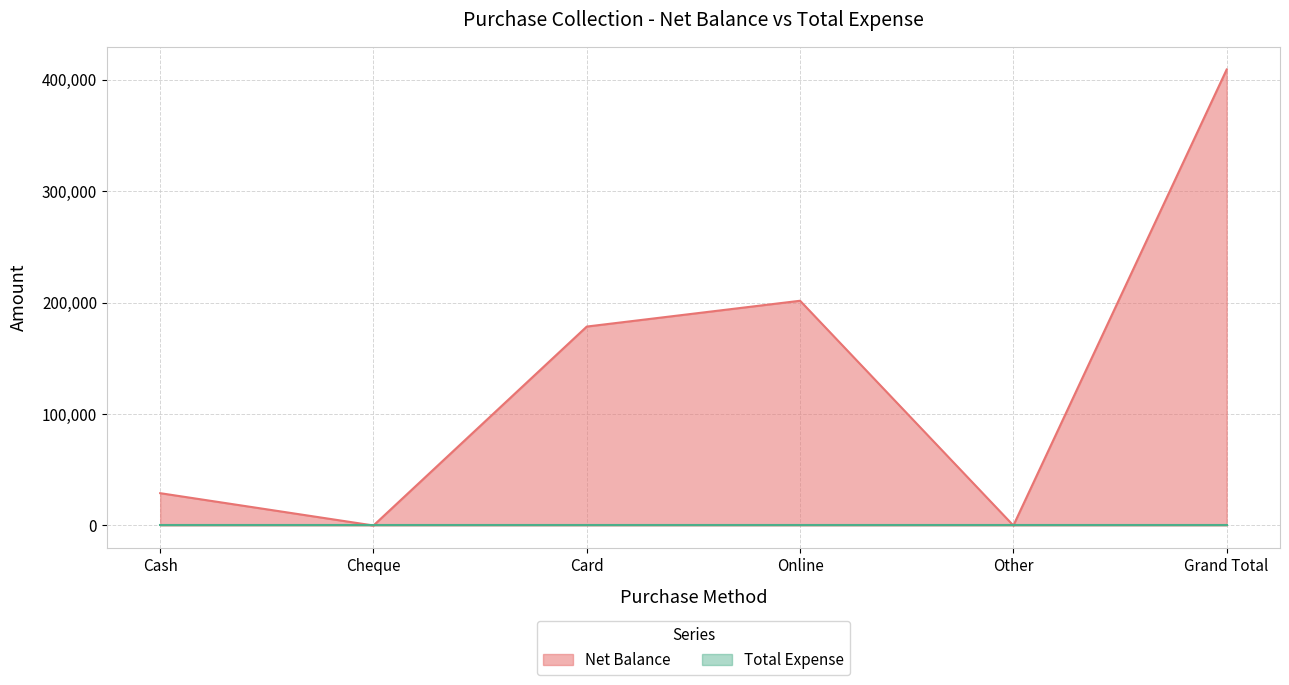

Where is the first local maximum?

Online